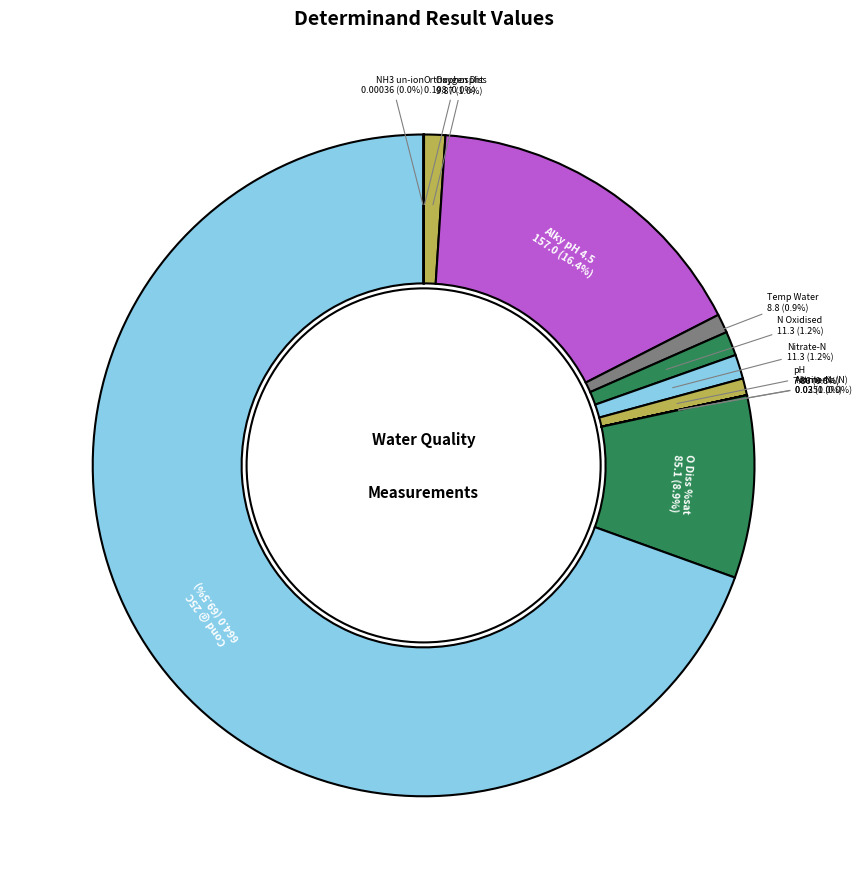

Which category has the biggest portion of the pie?

Cond @ 25C